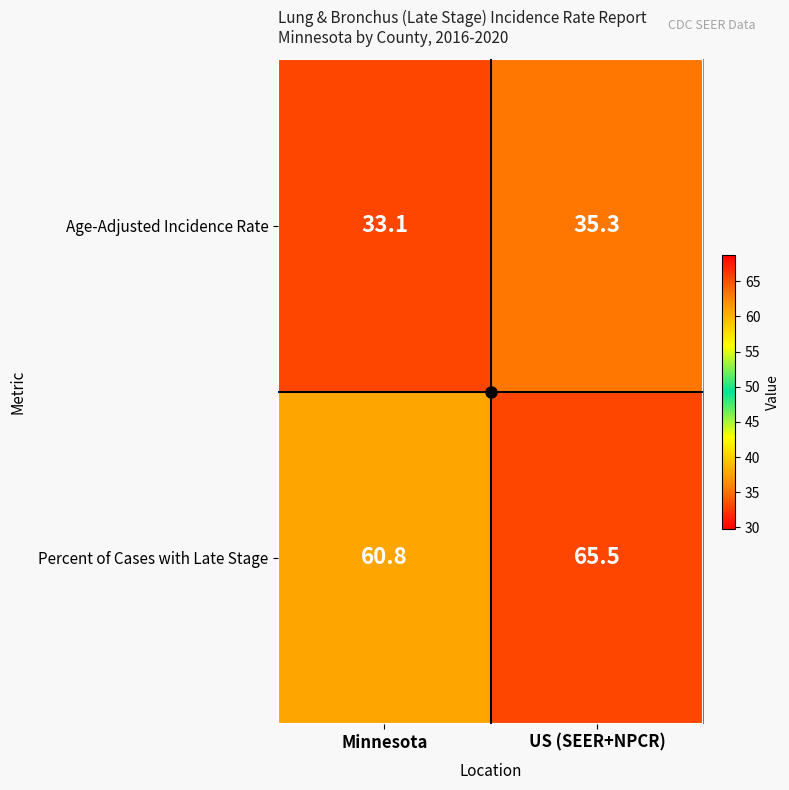

At which category is the sum across all series the highest?

US (SEER+NPCR)